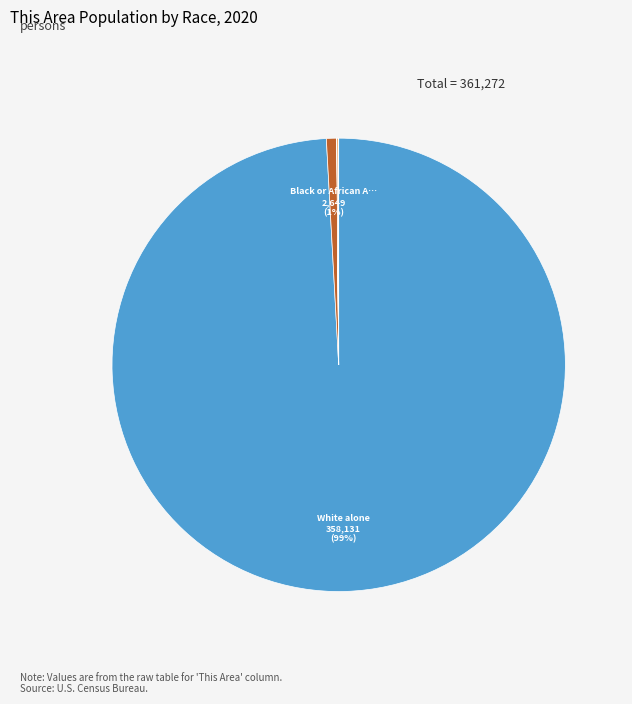

To the nearest percent, what is the average slice percentage?

14%